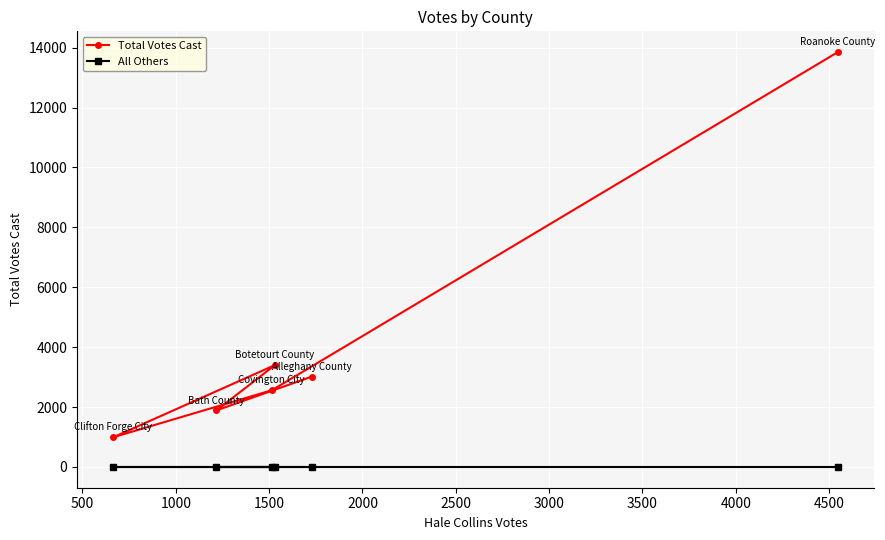

How many data points in Total Votes Cast are less than 3019?

3